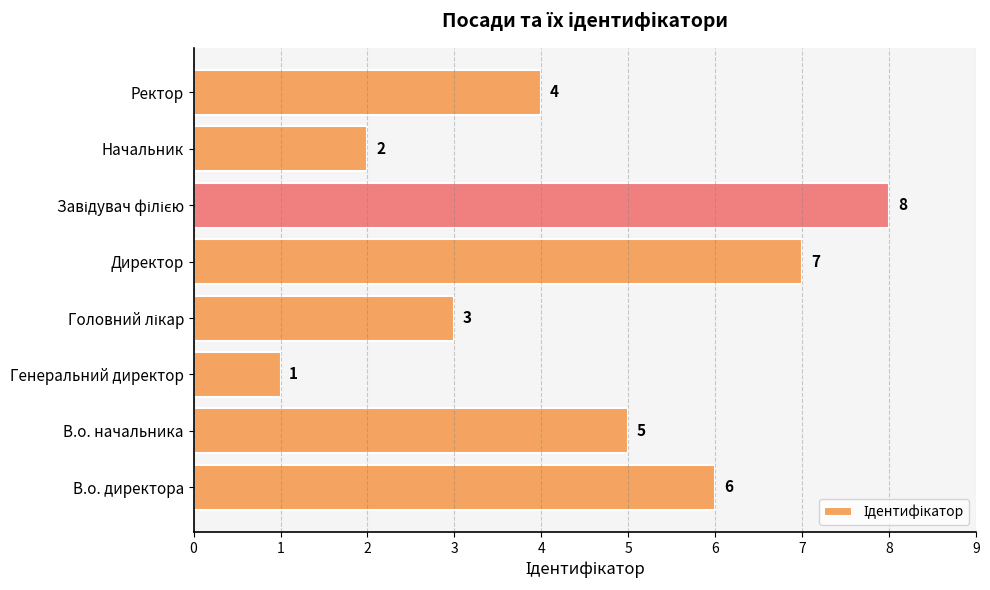

Which has a higher value, Генеральний директор or Ректор?

Ректор